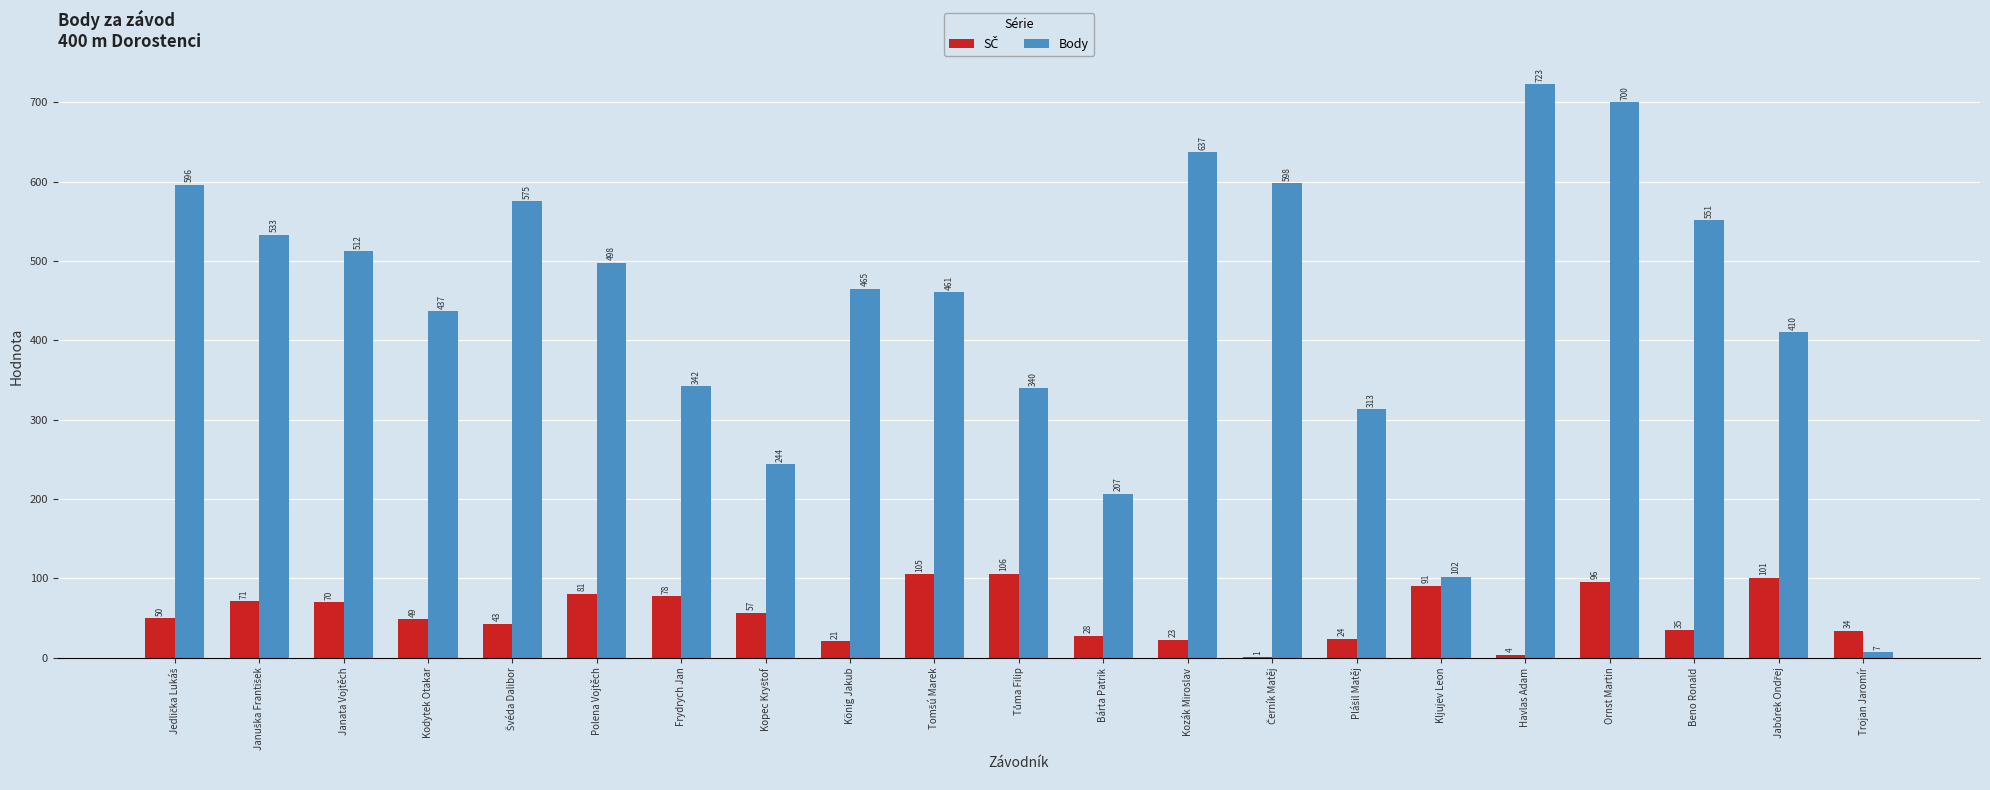

Which series has the widest spread of values?

Body